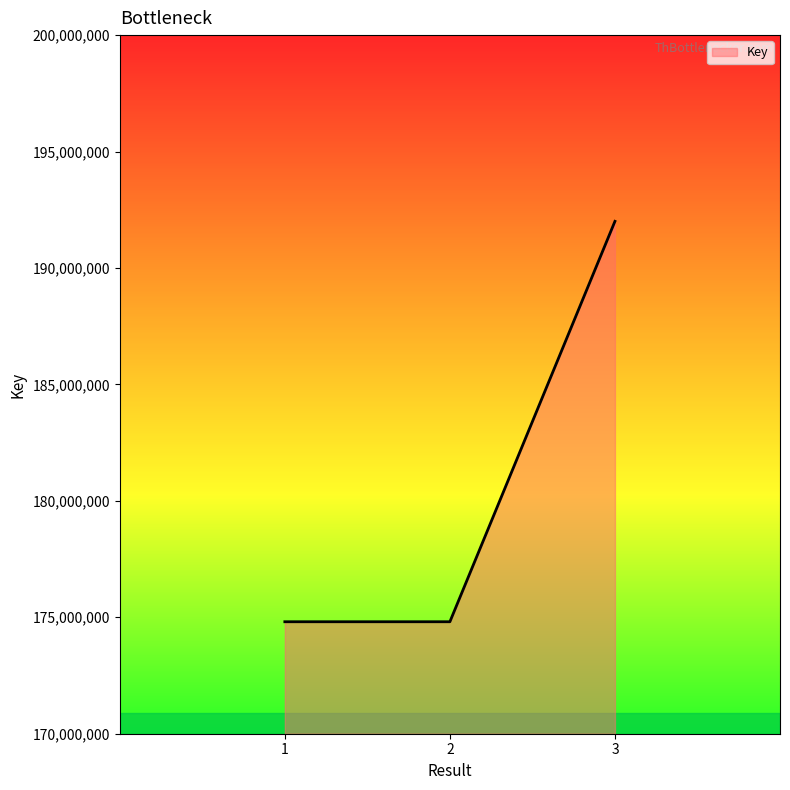

What value does the data have at 3?

192003118